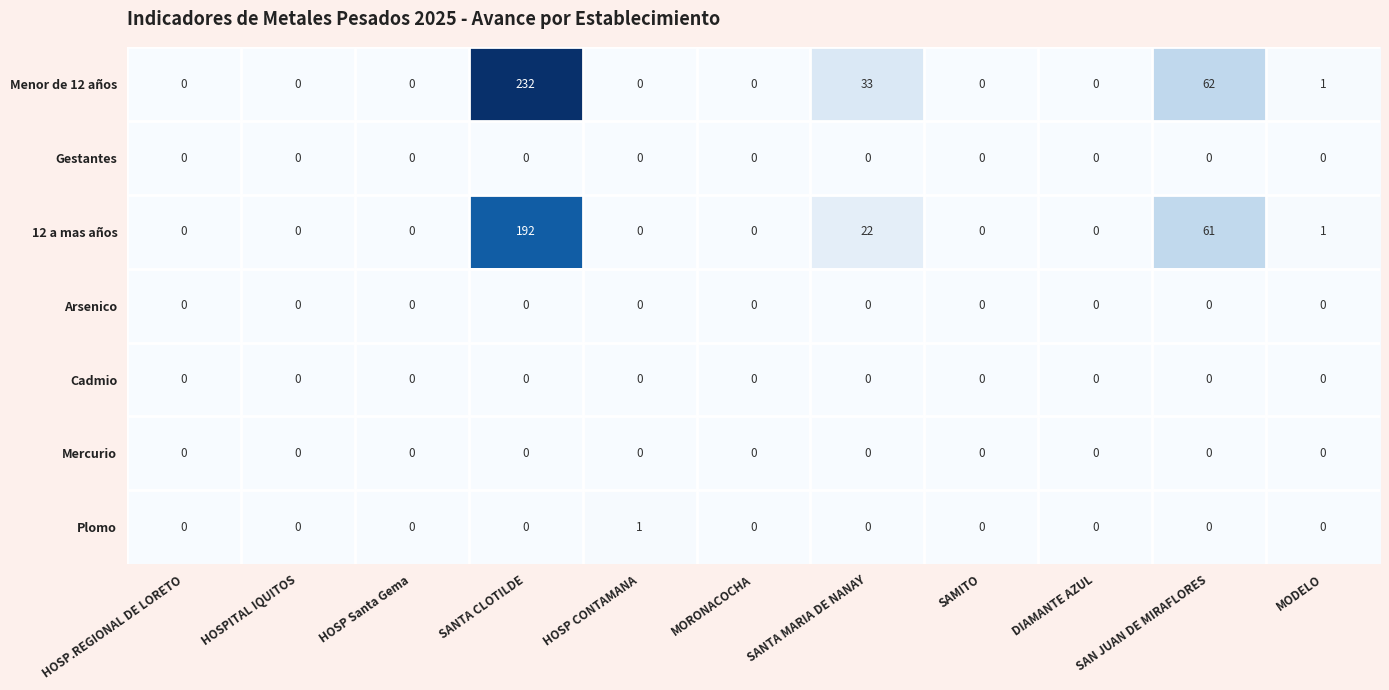

True or false: Plomo has a value of 0 at SAN JUAN DE MIRAFLORES.

True